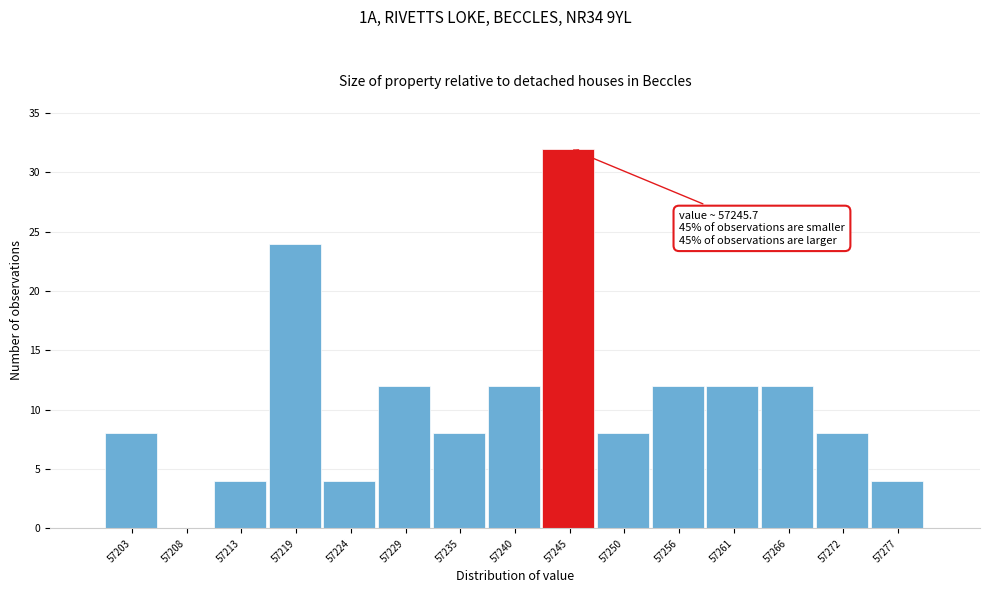

Reading left to right, what are all the values shown in this chart?

57203=8	57208=0	57213=4	57219=24	57224=4	57229=12	57235=8	57240=12	57245=32	57250=8	57256=12	57261=12	57266=12	57272=8	57277=4